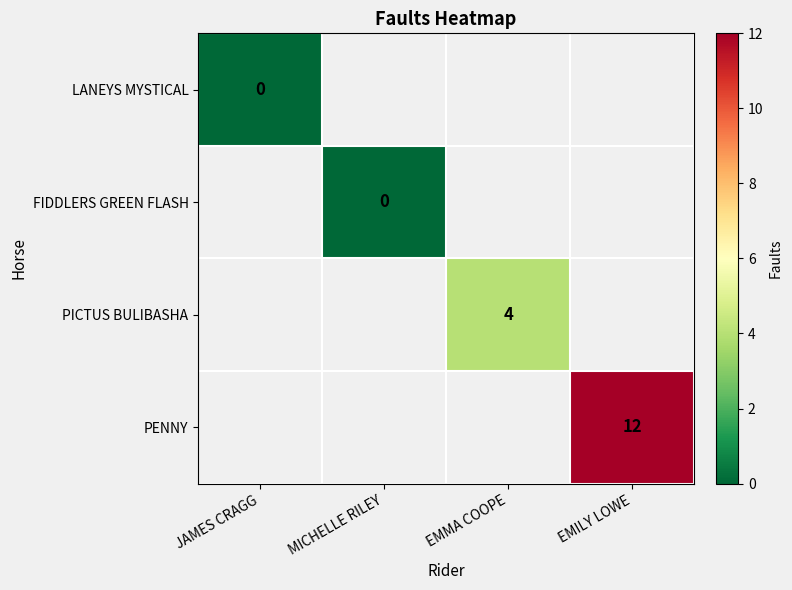

Which label corresponds to the smallest value in the chart?

JAMES CRAGG